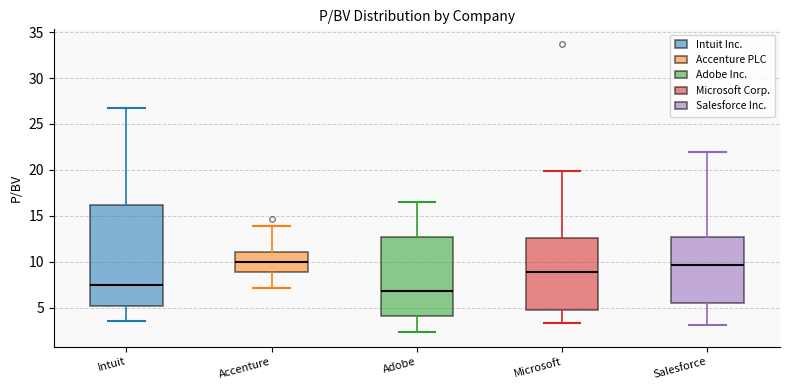

Which box is the tallest, from its lower edge to its upper edge?

Intuit